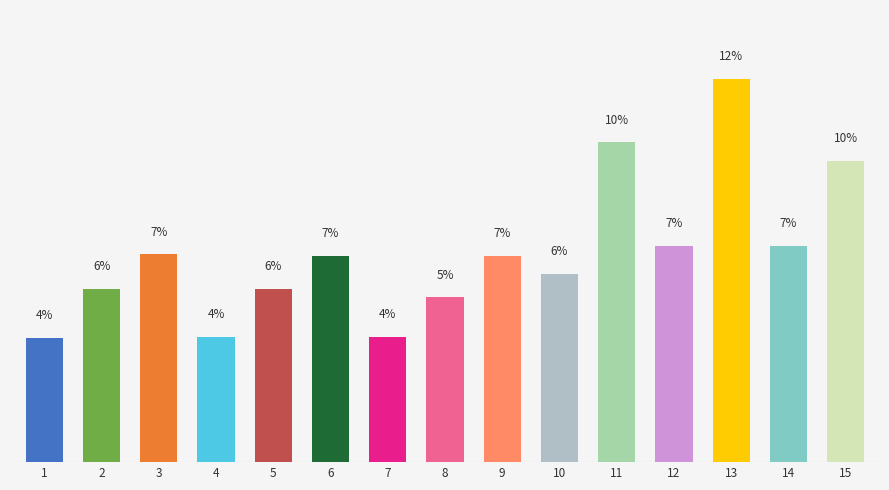

Does the chart contain any negative values?

No